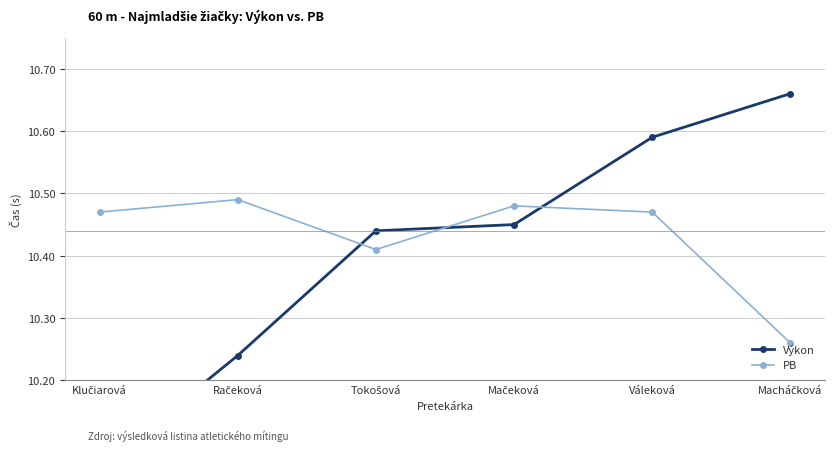

Reading left to right, list all the values displayed in this chart.

Výkon: Klučiarová=10.1	Račeková=10.2	Tokošová=10.4	Mačeková=10.4	Váleková=10.6	Macháčková=10.7
PB: Klučiarová=10.5	Račeková=10.5	Tokošová=10.4	Mačeková=10.5	Váleková=10.5	Macháčková=10.3